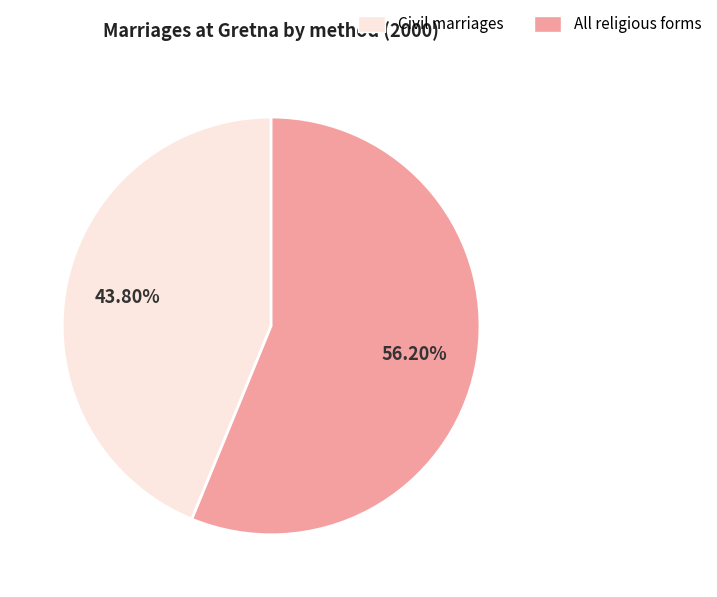

Does any single category account for the majority?

Yes